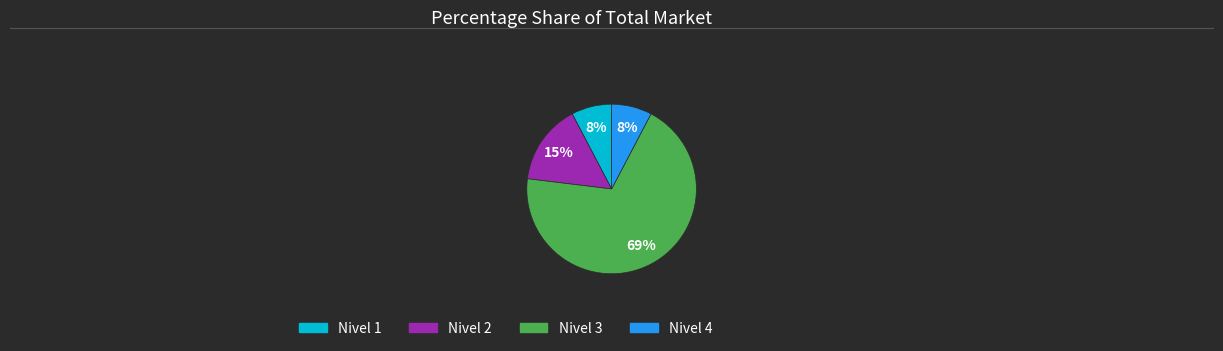

To the nearest percent, what is the average slice percentage?

25%